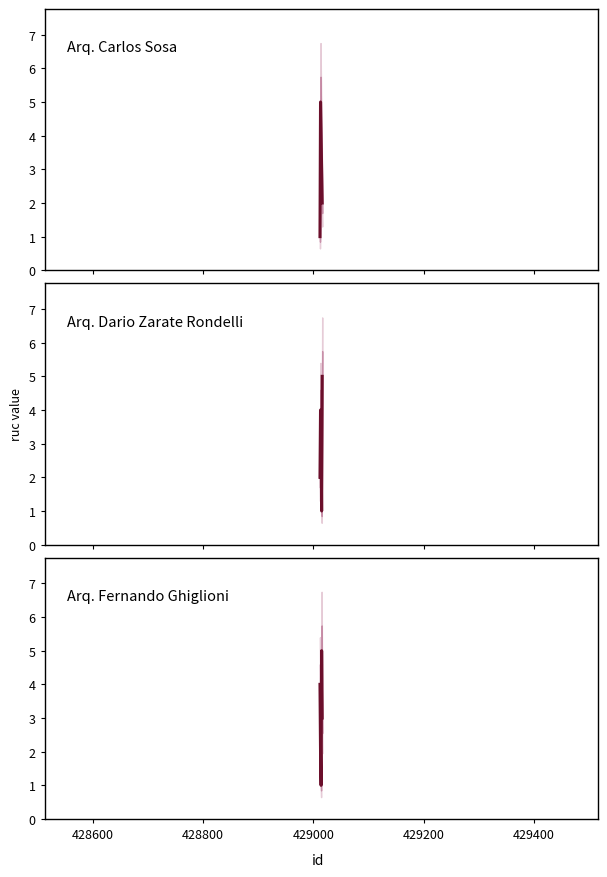

Reading left to right, list all the values displayed in this chart.

Arq. Carlos Sosa: 1	5	4	3	2
Arq. Dario Zarate Rondelli: 2	4	3	1	5
Arq. Fernando Ghiglioni: 4	2	1	5	3